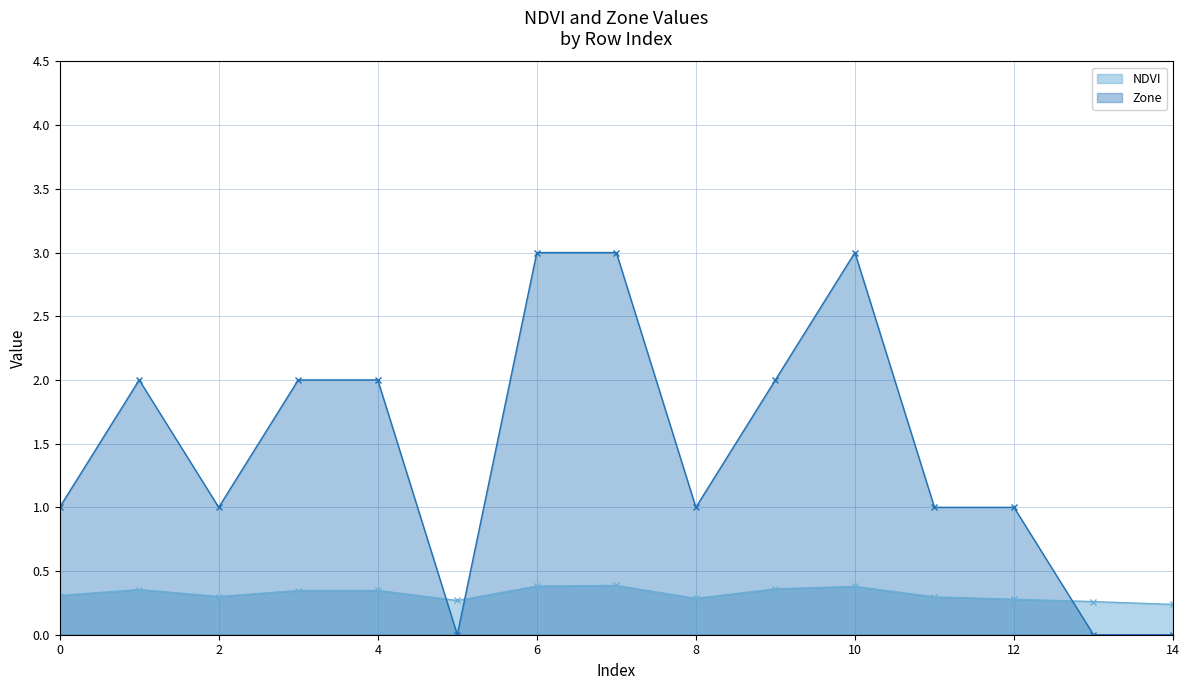

True or false: NDVI and Zone cross at least once.

True